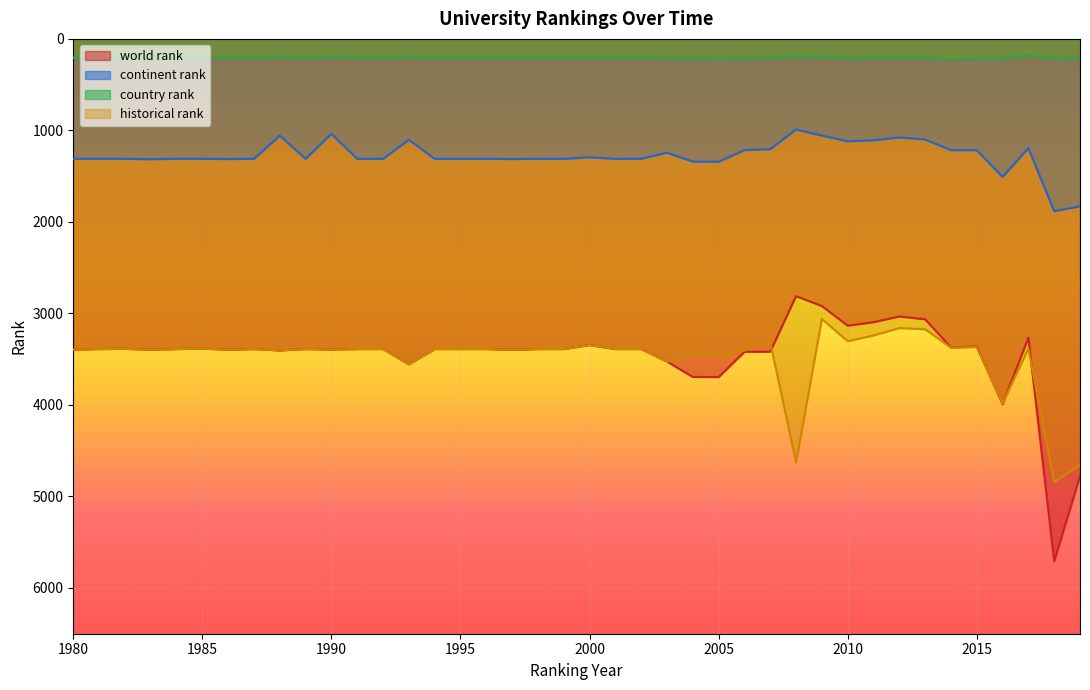

Rank the series by their maximum value, from lowest to highest.

country rank, continent rank, historical rank, world rank